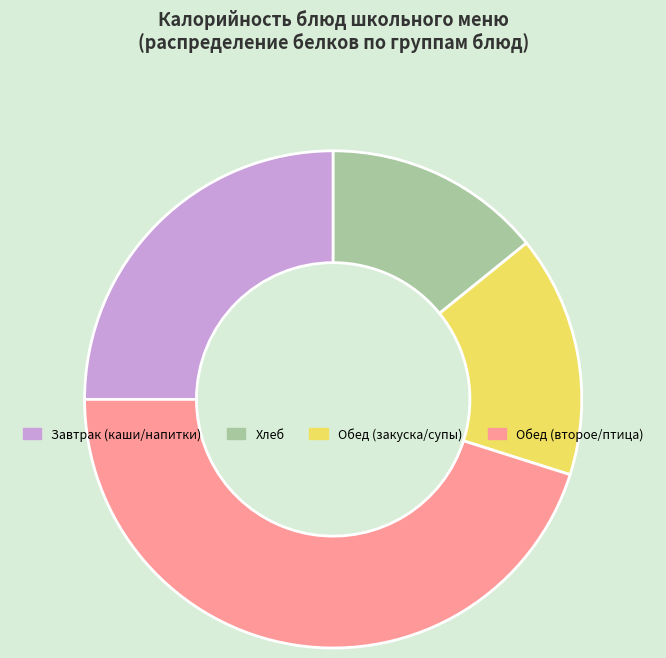

Which has a higher value, Обед (закуска/супы) or Завтрак (каши/напитки)?

Завтрак (каши/напитки)